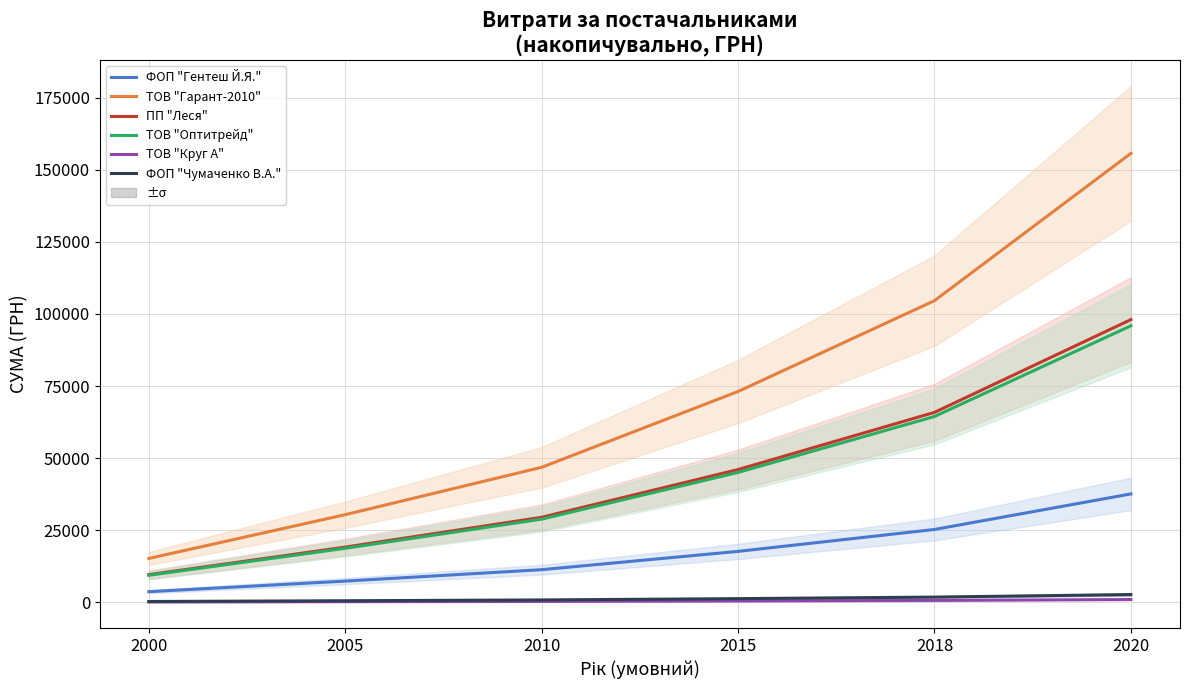

At which label does ФОП "Гентеш Й.Я." reach its minimum?

2000